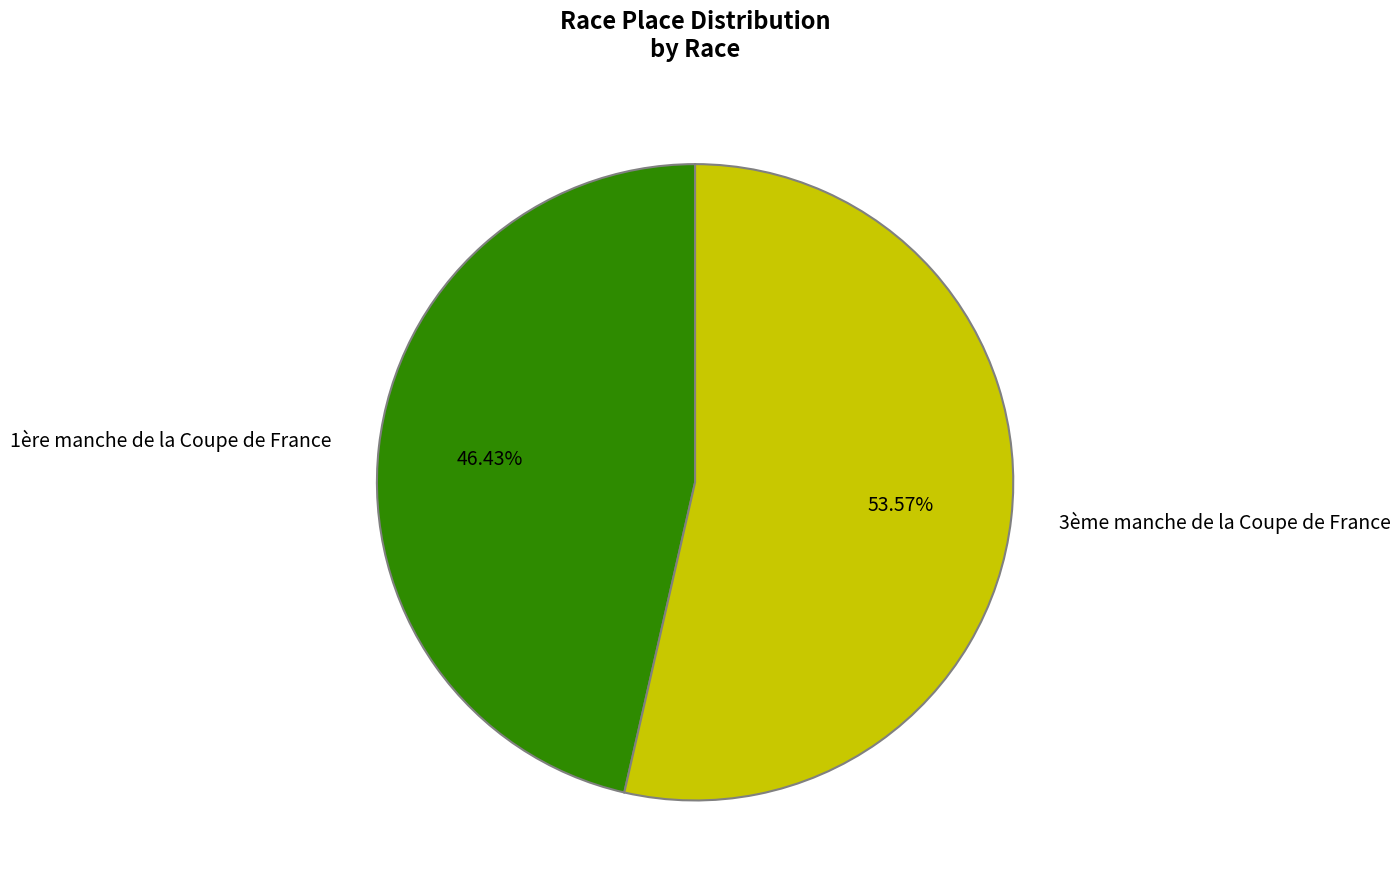

What portion of the pie excludes 1ère manche de la Coupe de France?

53.6%